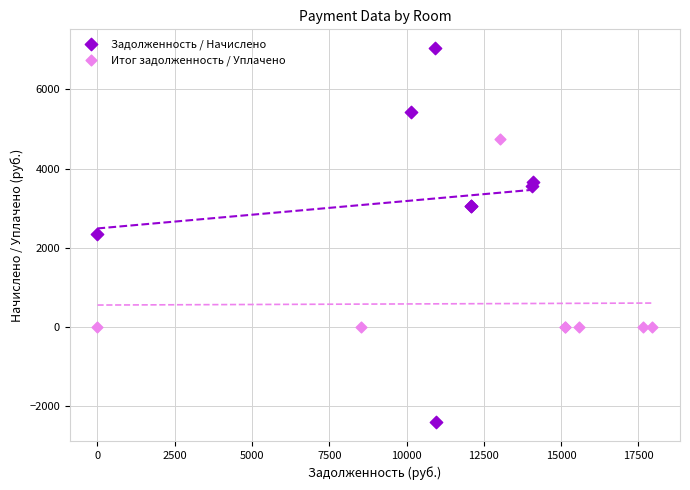

Which series has the widest spread of Y values?

Задолженность / Начислено